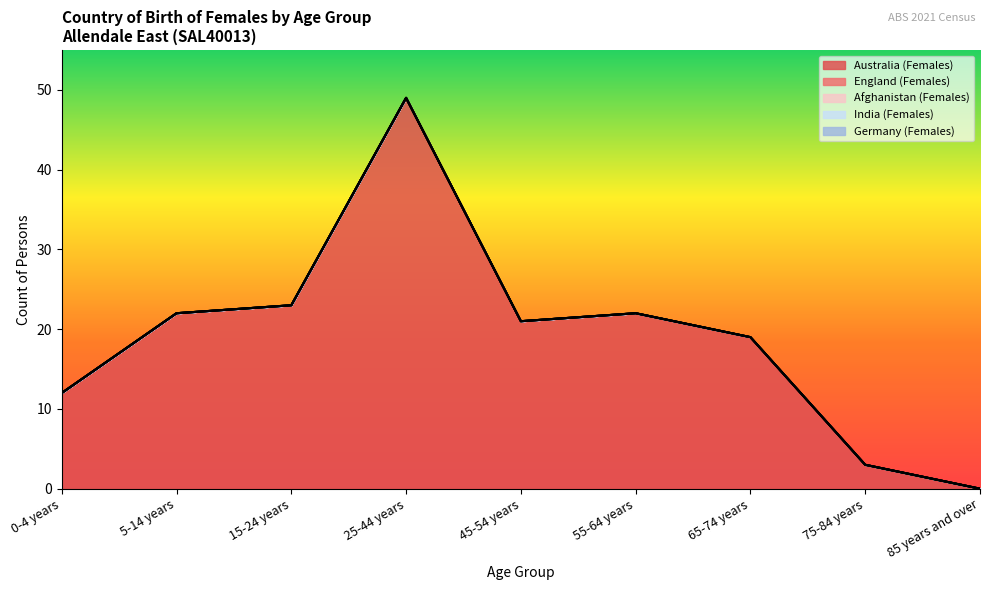

True or false: Australia (Females) and Afghanistan (Females) cross at least once.

False